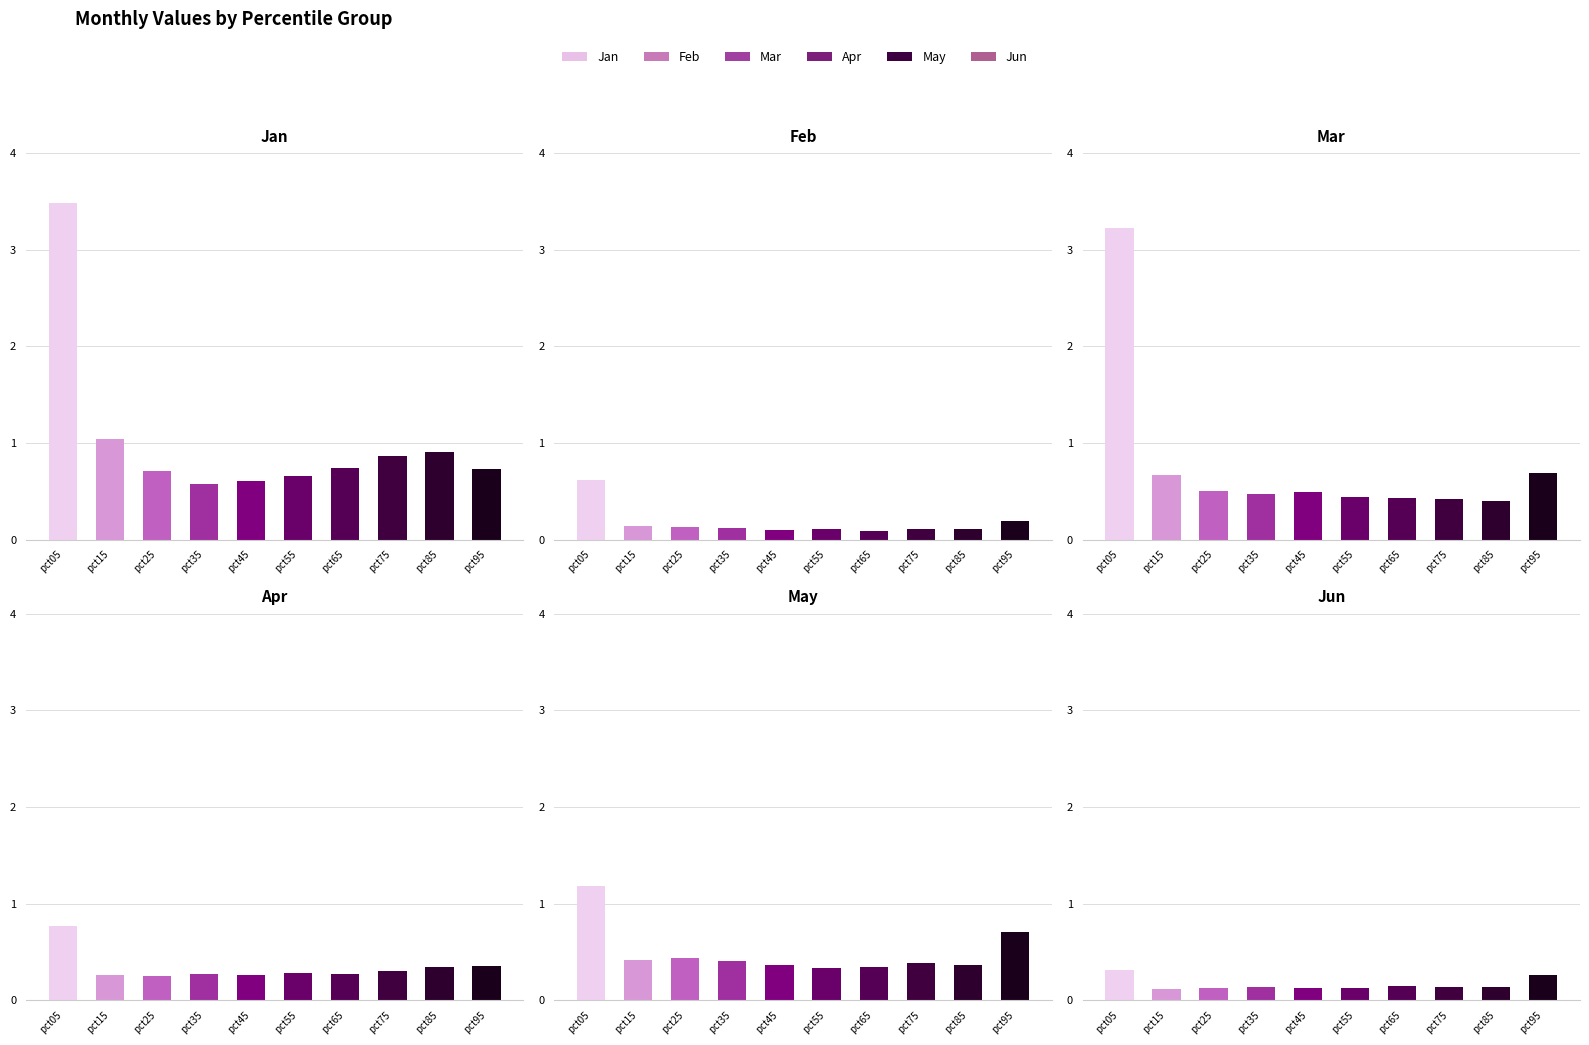

At which category is the sum across all series the highest?

pct05